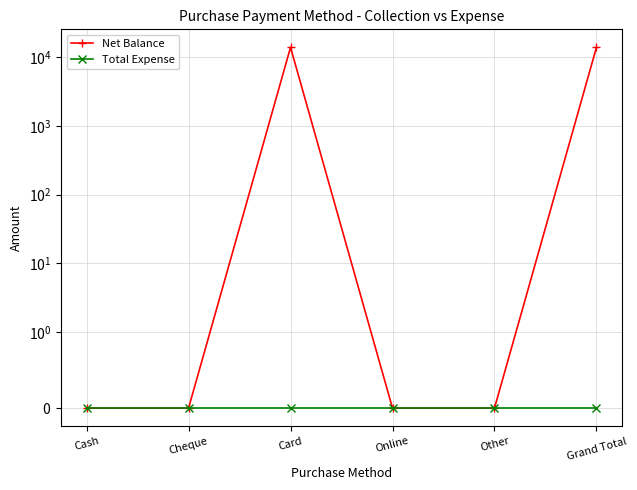

Is the value of Net Balance at Cheque greater than the value of Total Expense at Other?

No